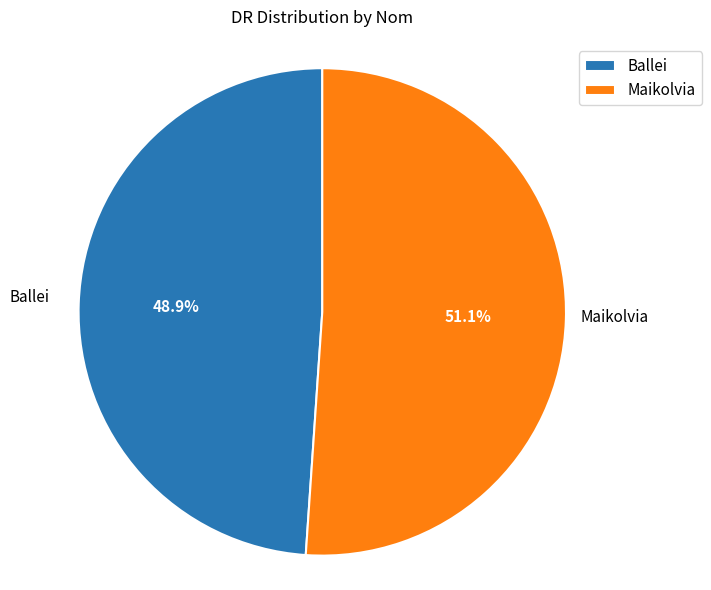

Which category has the smallest portion of the pie?

Ballei